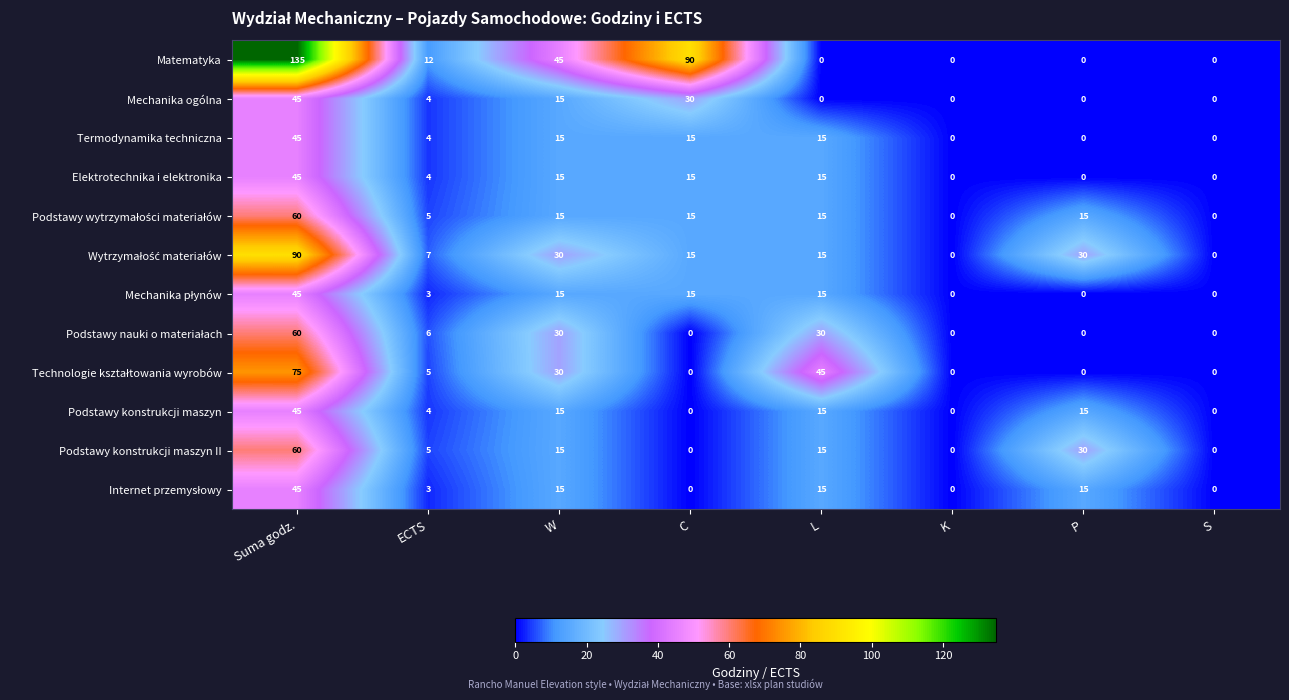

Which series has the largest range (max minus min)?

Matematyka